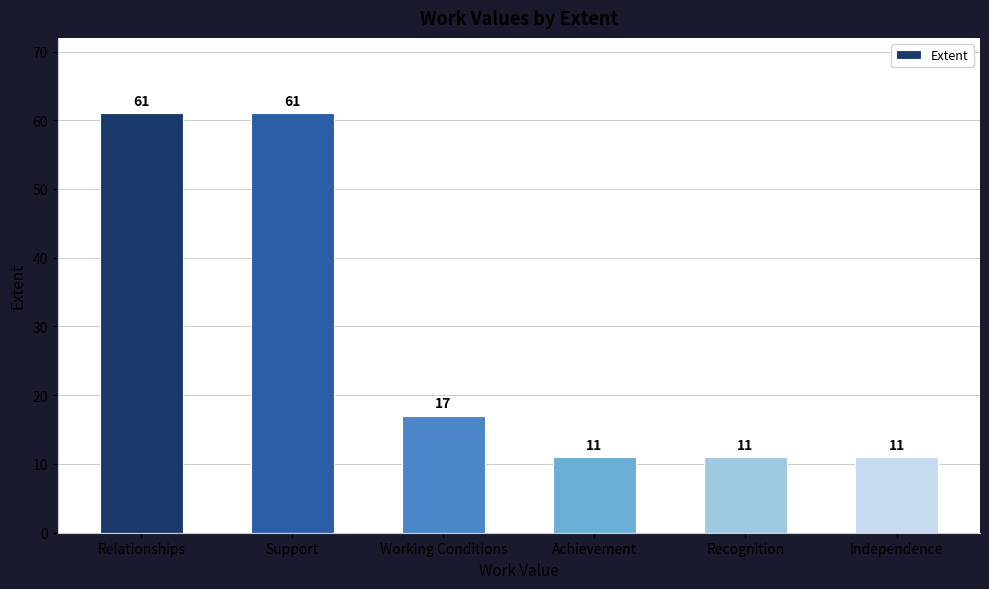

What is the smallest value displayed?

11